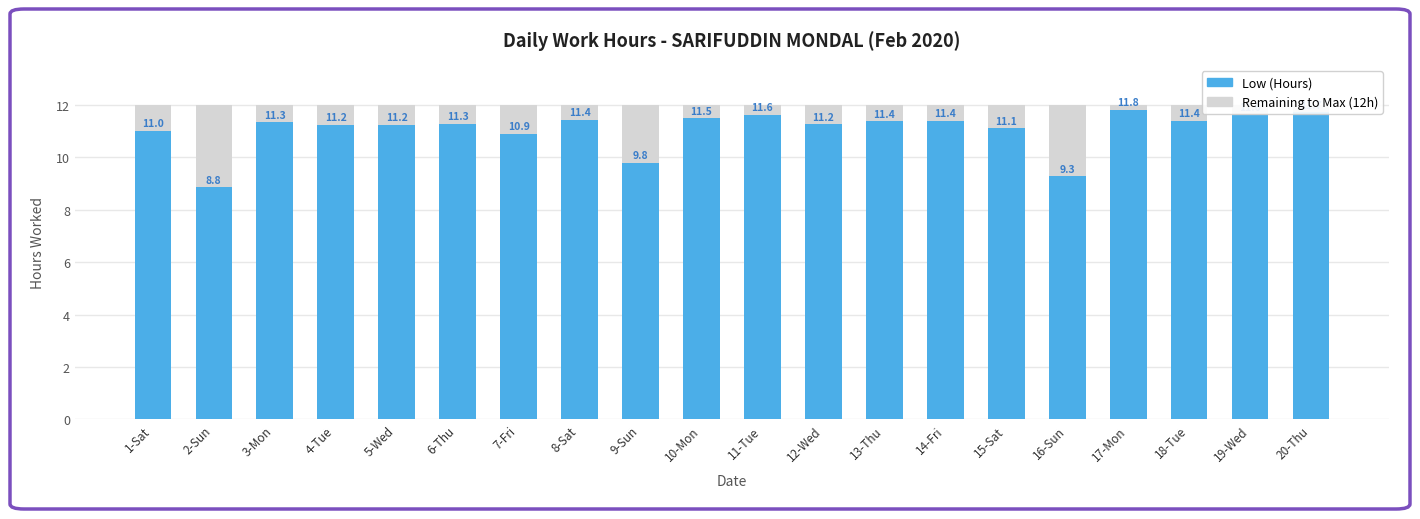

The chart shows a value of 7.0 at 3-Mon. True or false?

False